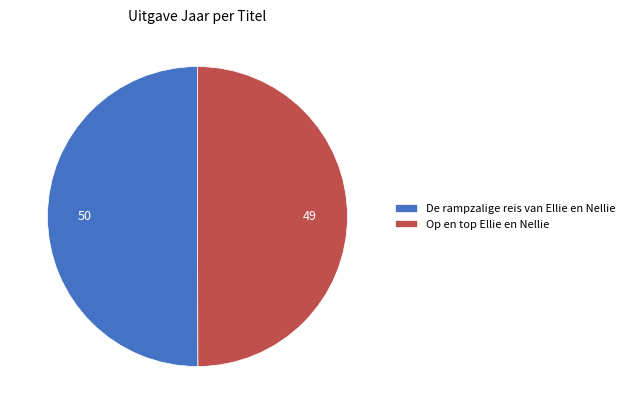

Is it true that De rampzalige reis van Ellie en Nellie is 64% of the pie?

False